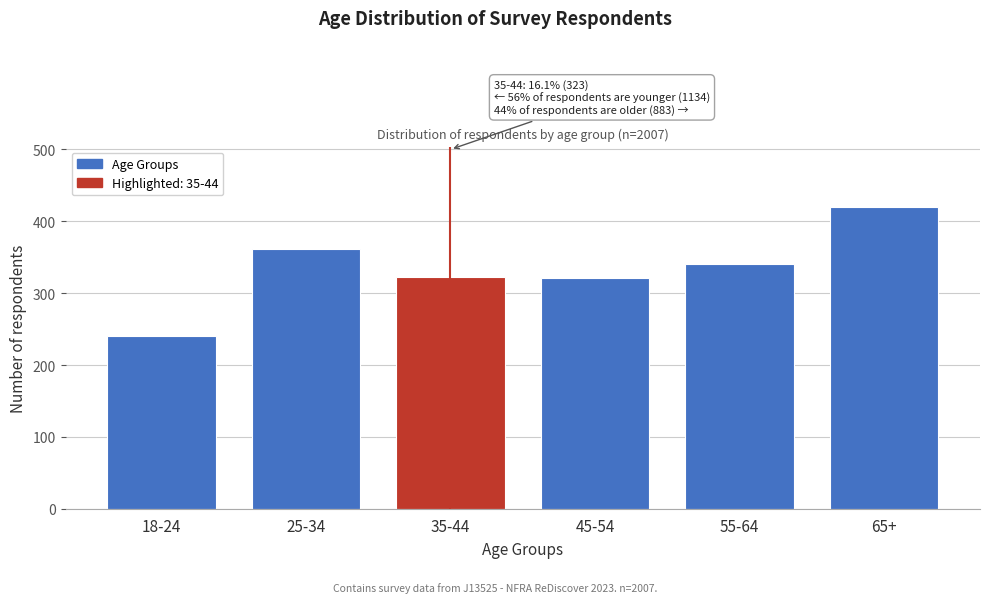

What is the difference between the maximum and minimum values?

179